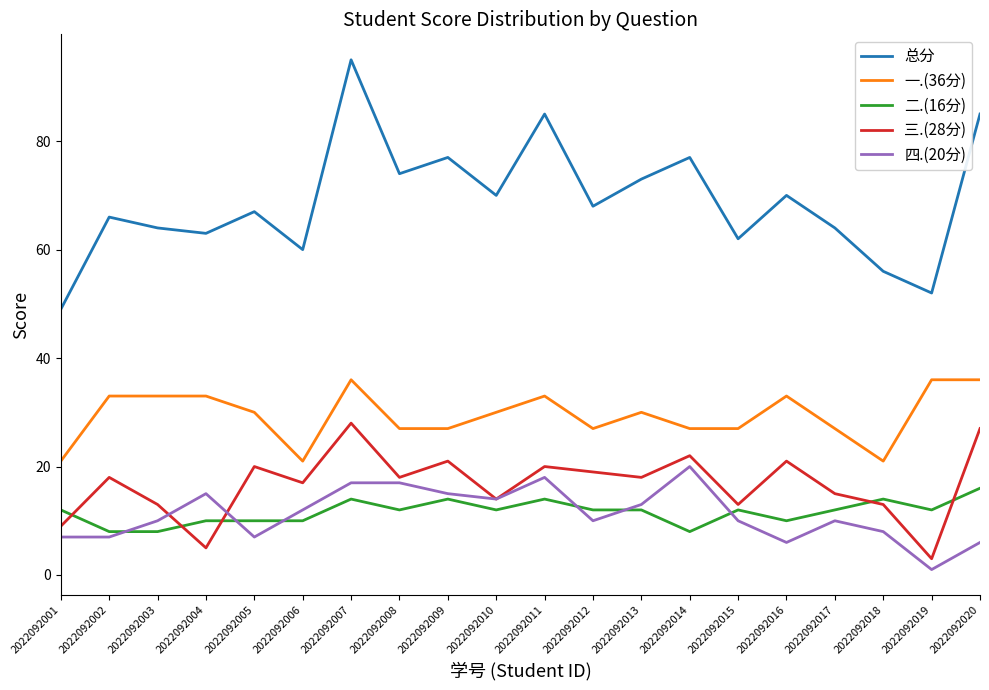

Count the 二.(16分) values in the range 10 to 14.

16